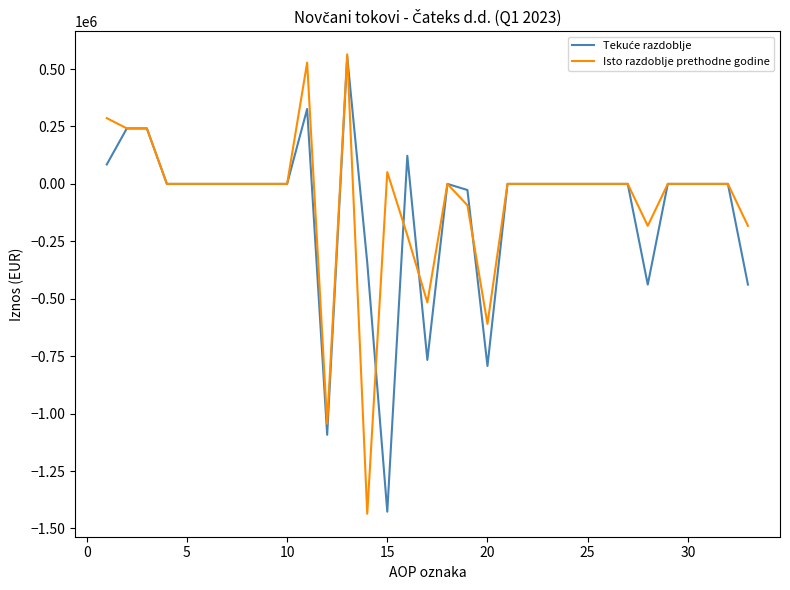

What is the highest value of the Isto razdoblje prethodne godine series?

564101